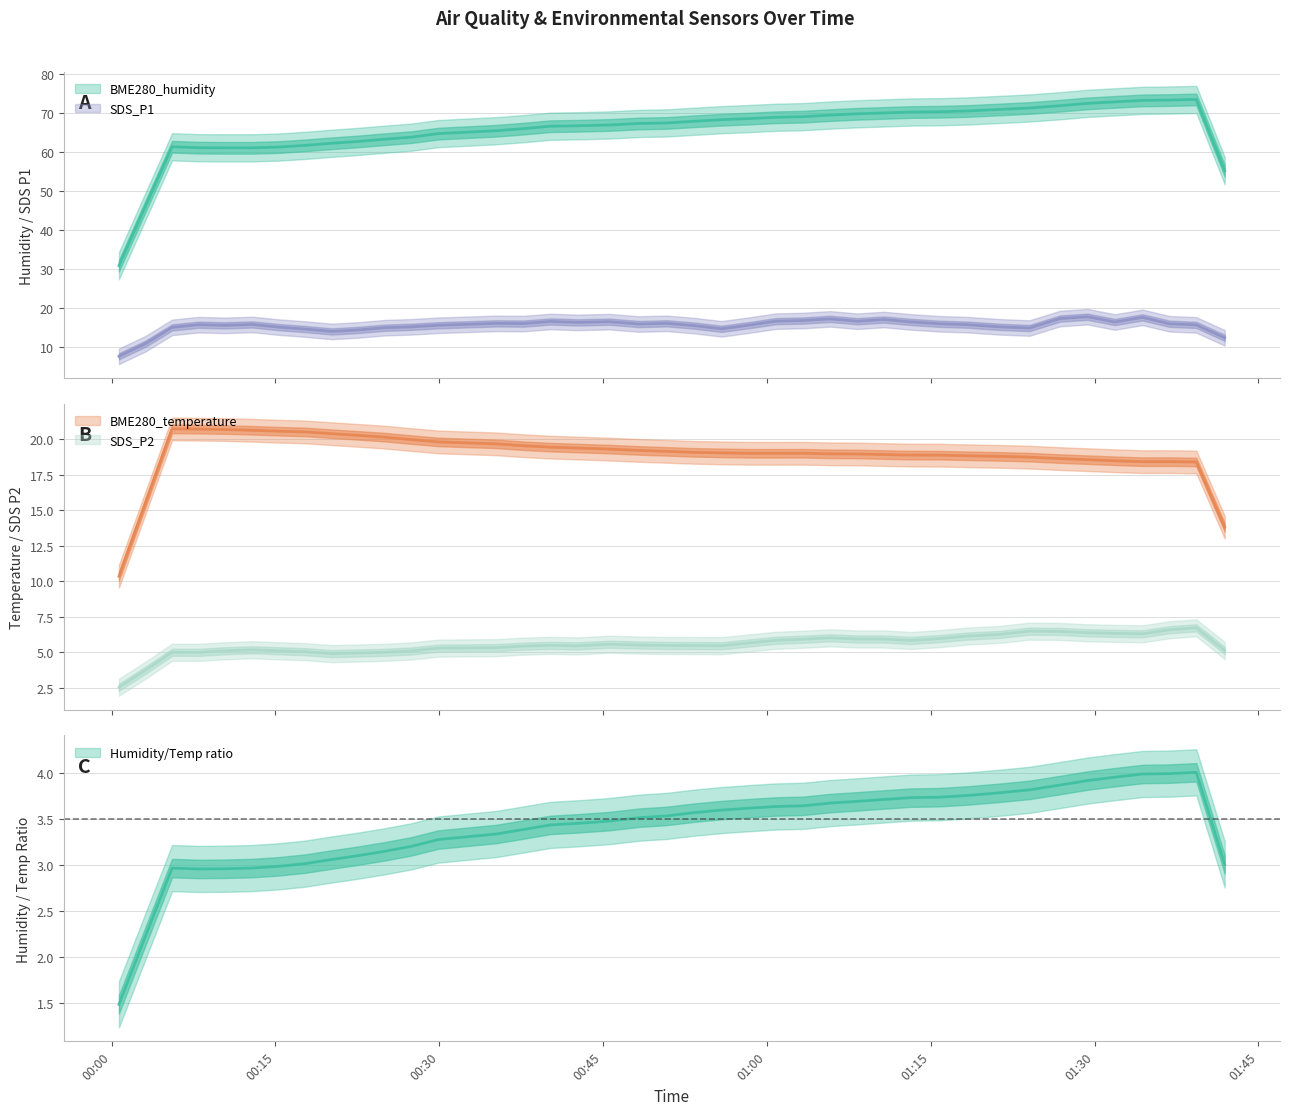

What value does the BME280_humidity series have at 2022/06/06 00:35:14?

66.9